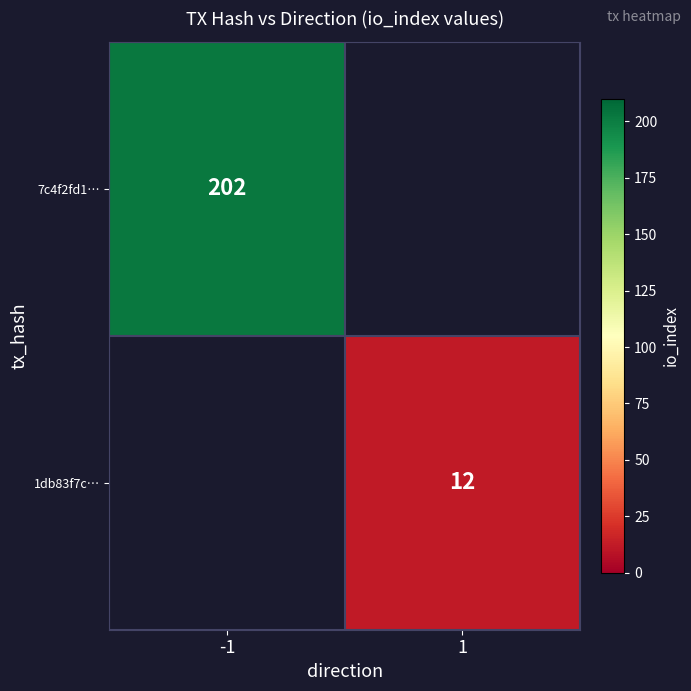

Which category has the lowest value across all series?

1